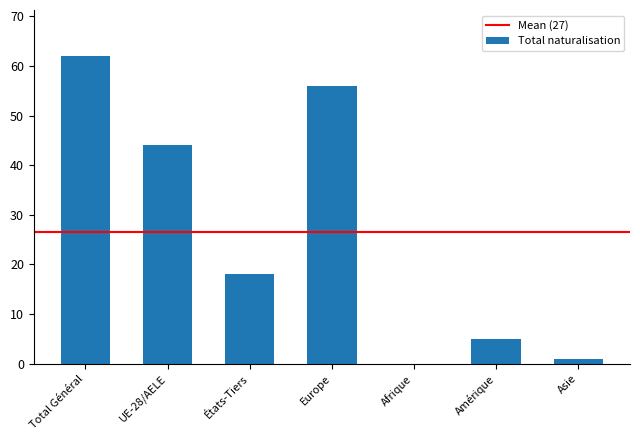

What value does the data have at États-Tiers, to the nearest 10?

20